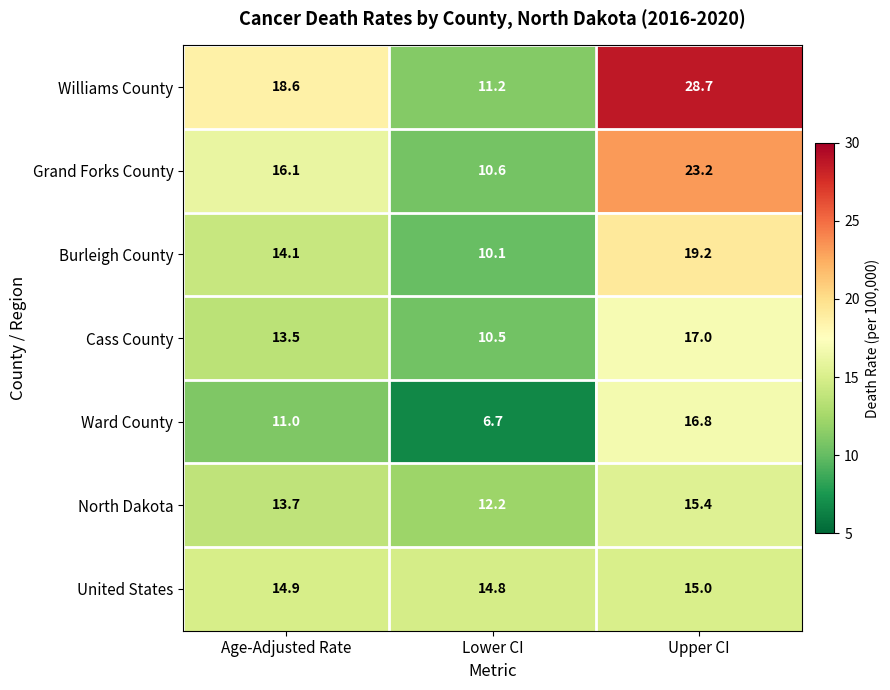

True or false: Burleigh County has a value of 34.1 at Upper CI.

False